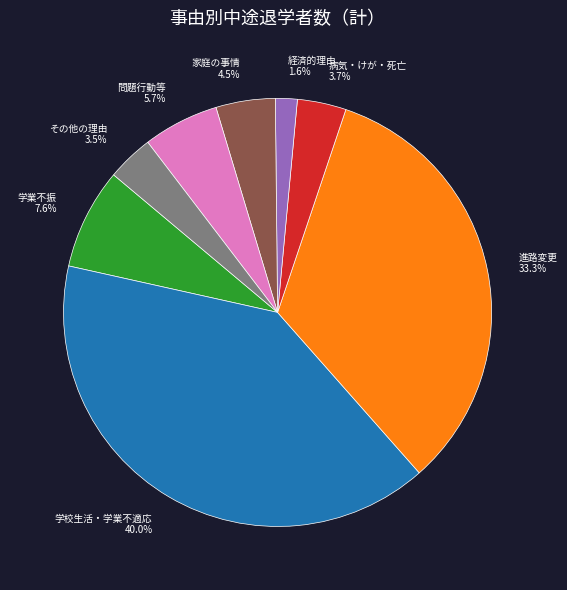

True or false: 進路変更 accounts for 33% of the total.

True